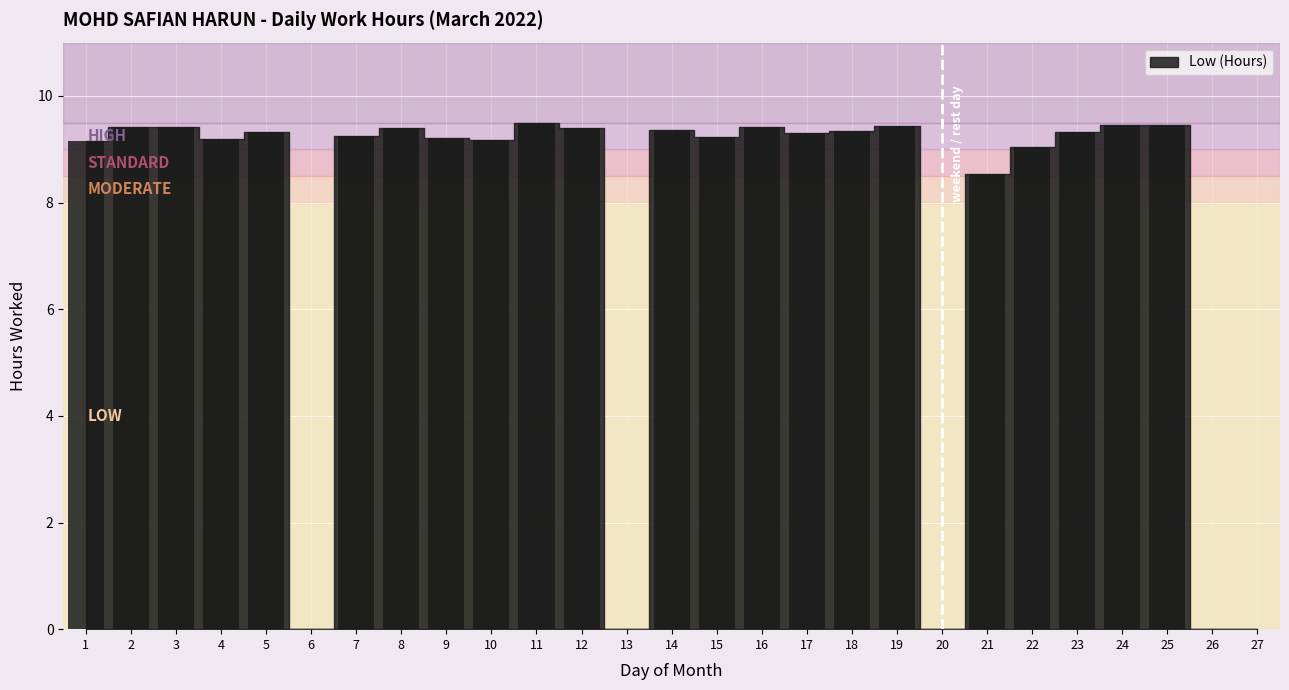

What is the sum of the values at 7 and 26?

9.2